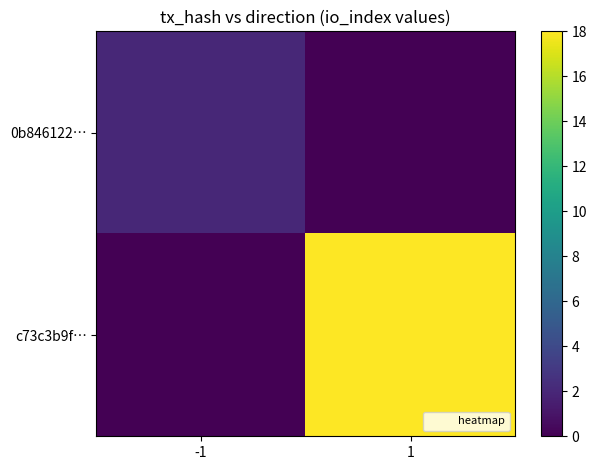

Reading left to right, extract all data points from this chart.

0b846122…: -1=2	1=0
c73c3b9f…: -1=0	1=18